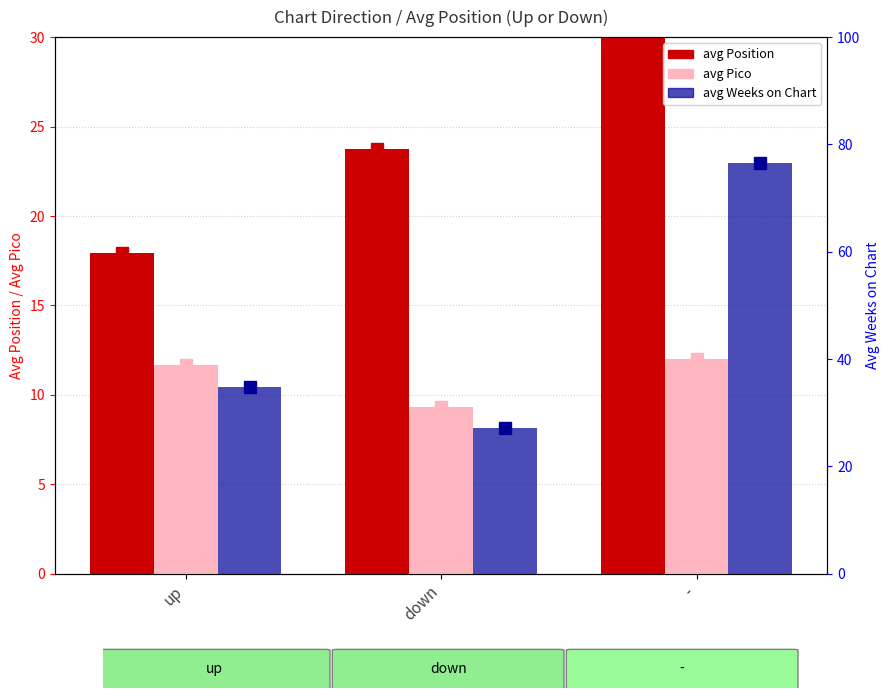

Does the chart contain stacked bars?

No